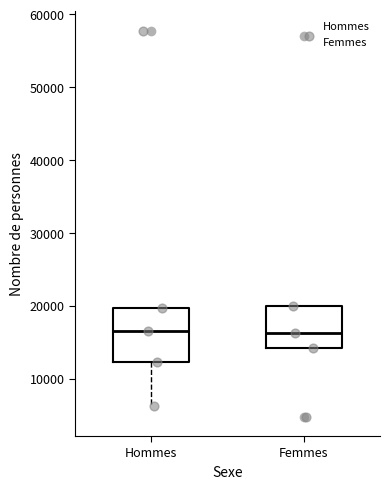

Where does the median line of the box for Hommes sit on the y-axis? The values are not printed on the chart, so give them approximately, as read against the axis.

17000